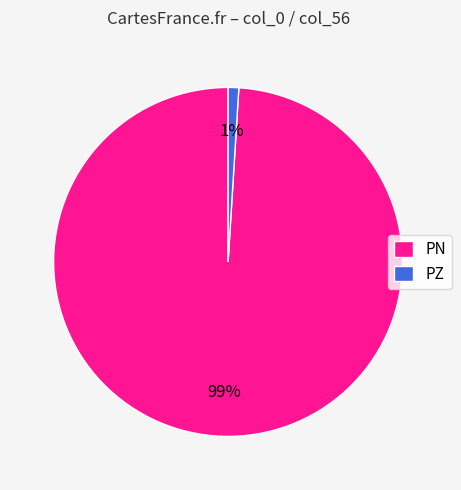

What is the smallest slice in the pie chart?

PZ